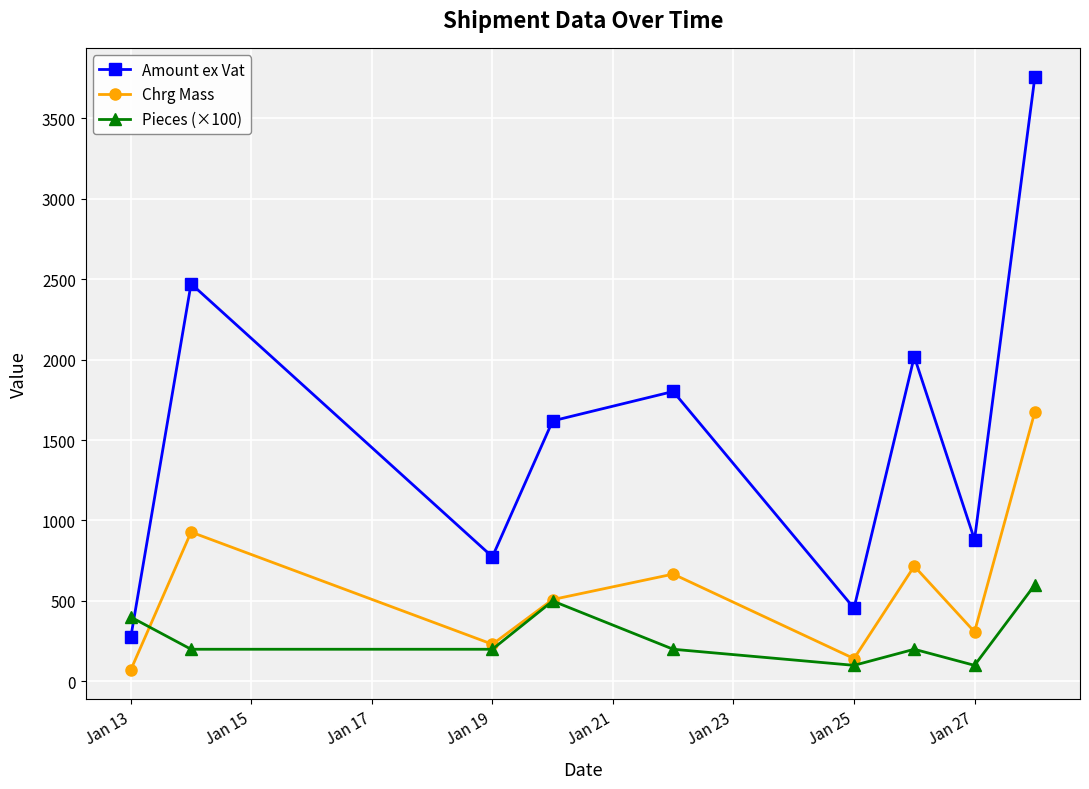

True or false: Amount ex Vat has more than 2 points higher than both neighbors.

True